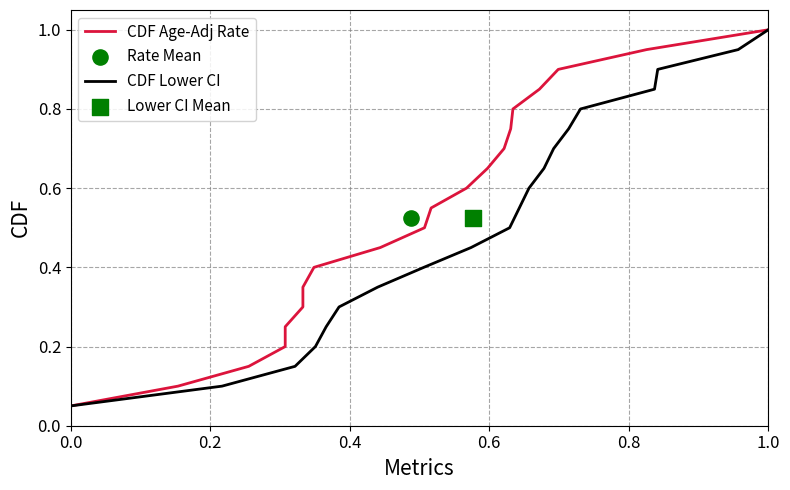

Which series reaches the maximum Y coordinate?

CDF Age-Adj Rate